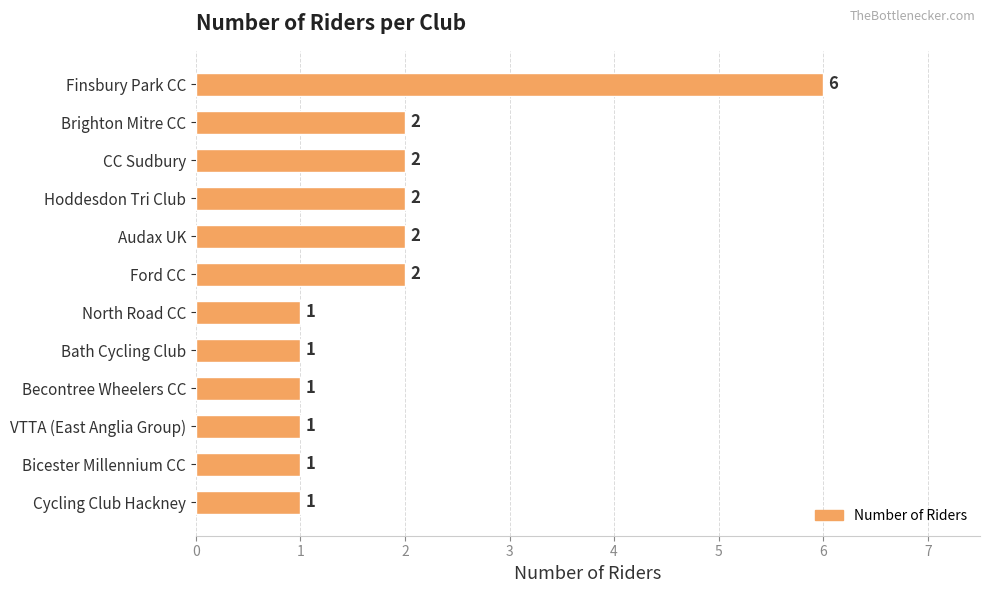

The chart shows a value of 1 at VTTA (East Anglia Group). True or false?

True